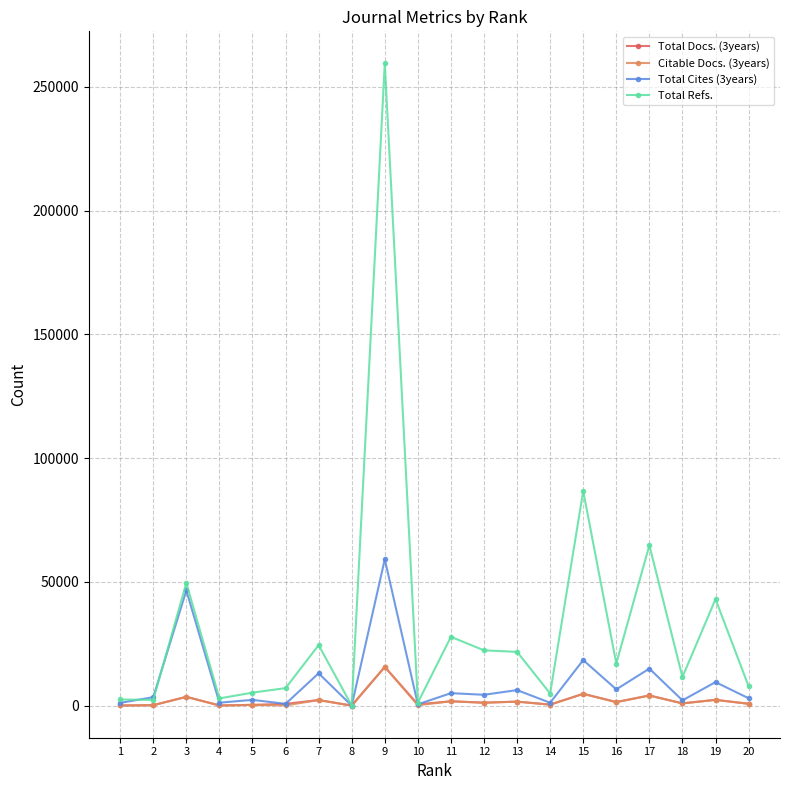

What is the greatest value displayed?

259477